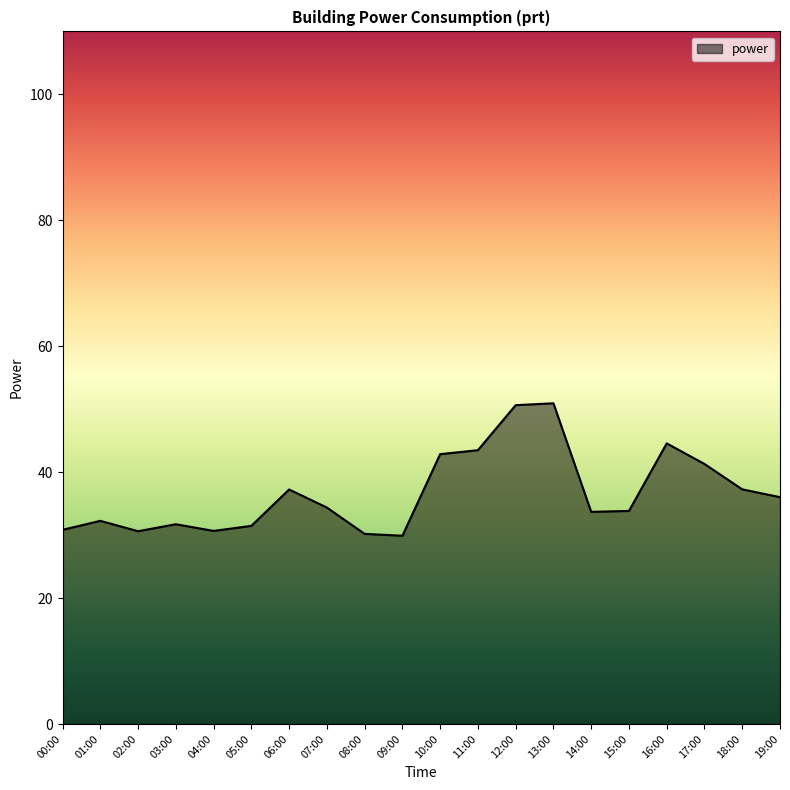

Between 14:00 and 18:00, which is larger?

18:00